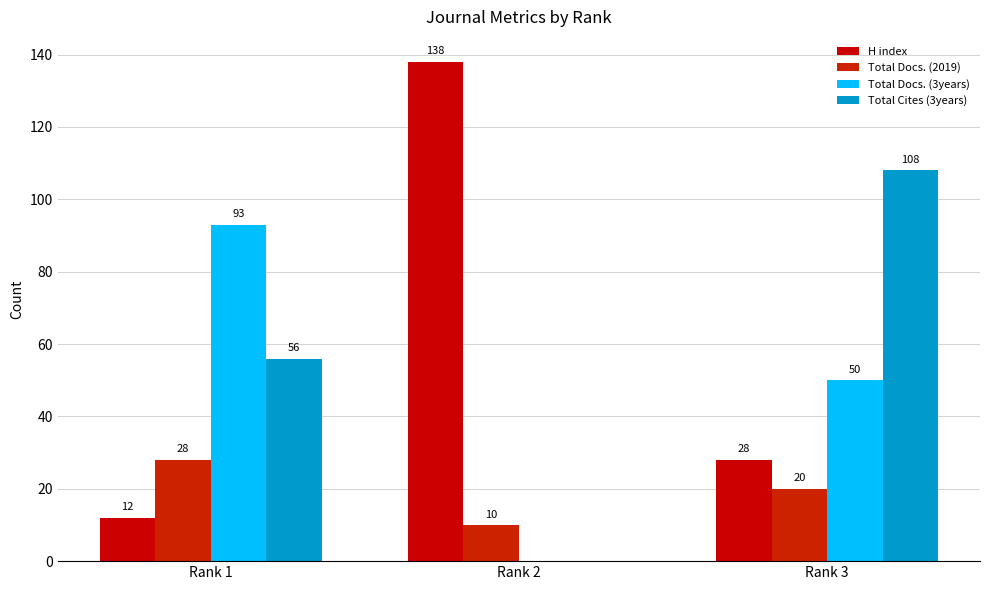

How many groups of bars are there?

3